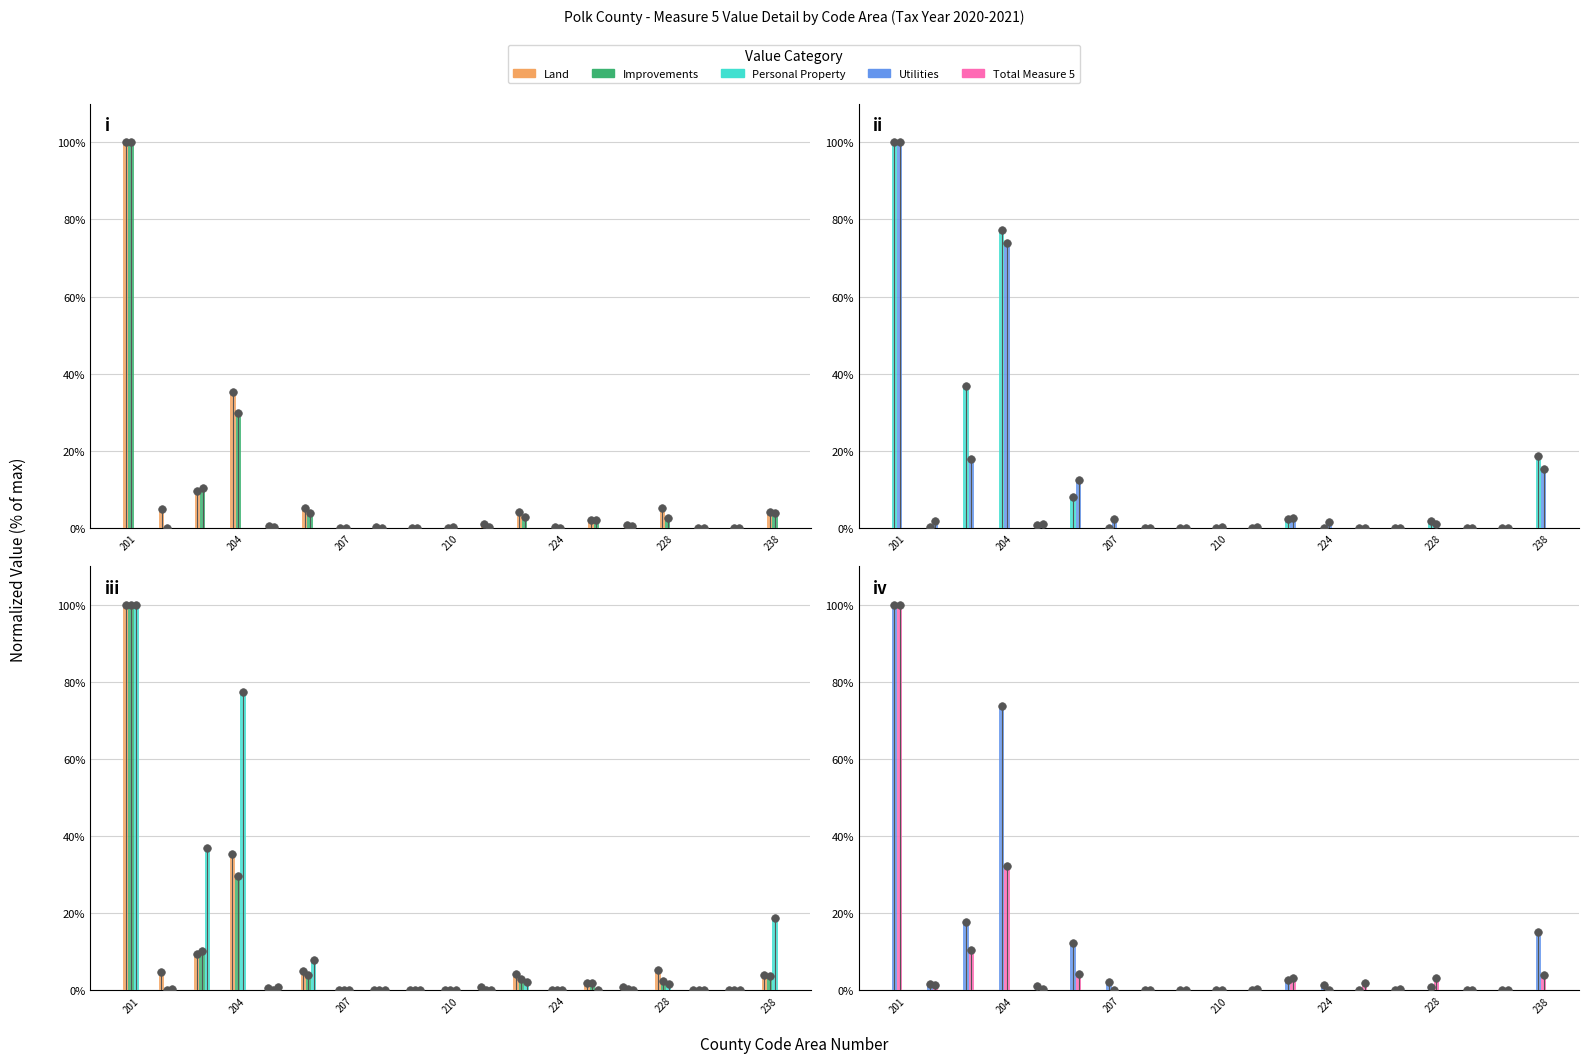

Which series contains the highest Y value?

Land